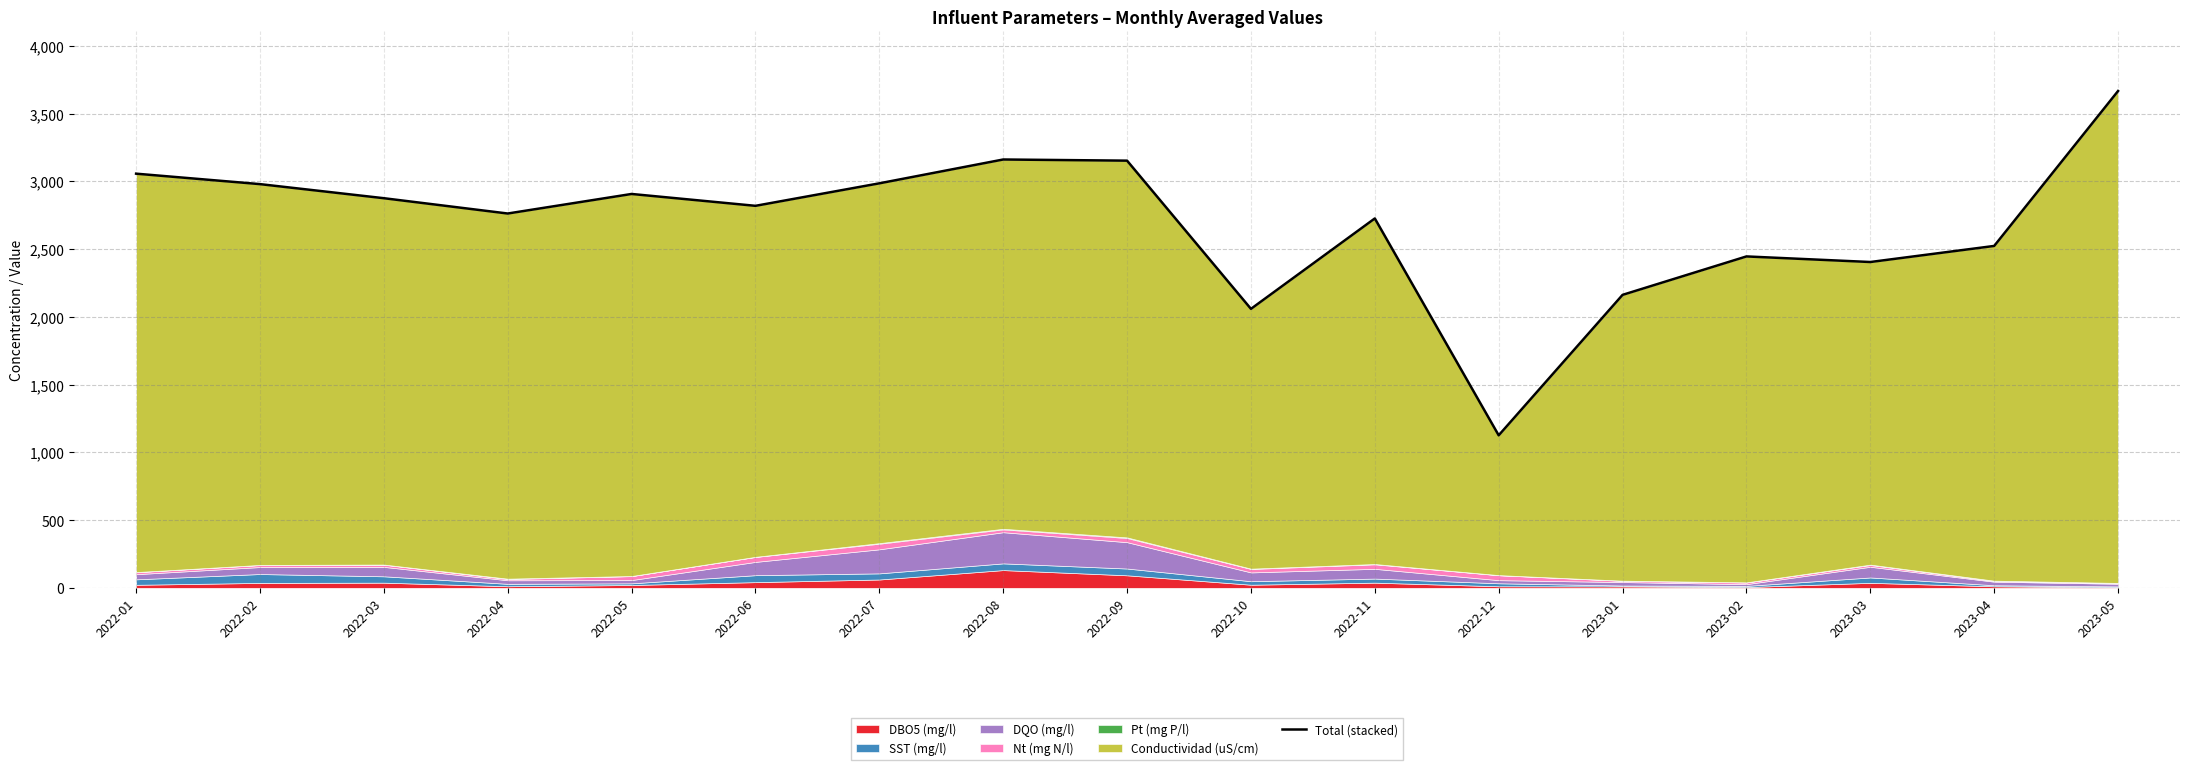

How many categories are shown in the chart?

17